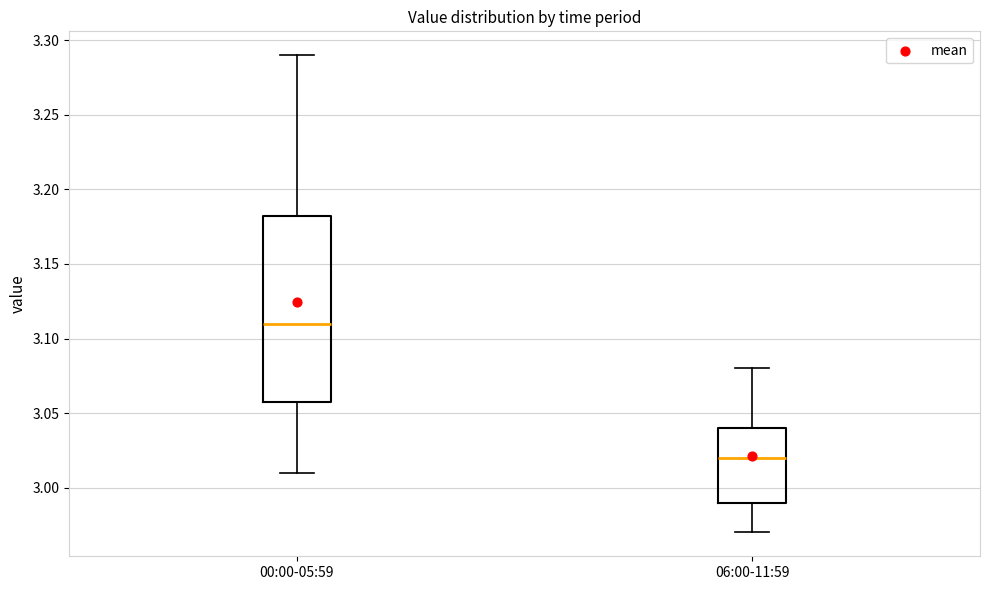

Which box is the tallest, from its lower edge to its upper edge?

00:00-05:59